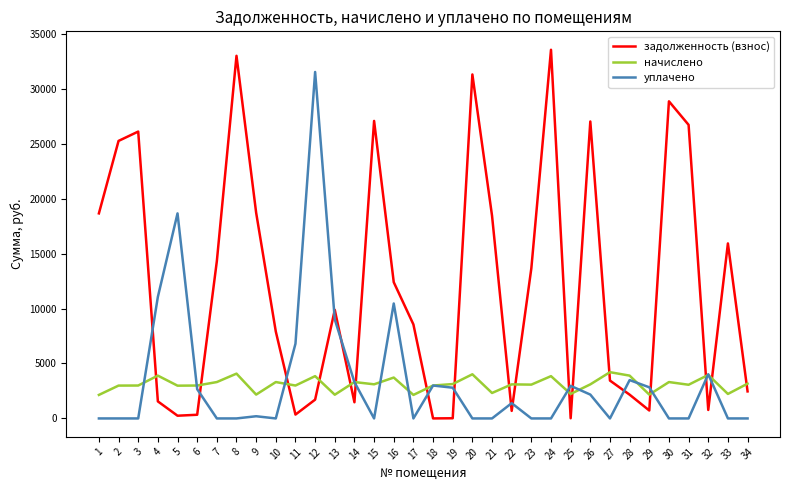

Which series has the largest total across all categories?

задолженность (взнос)